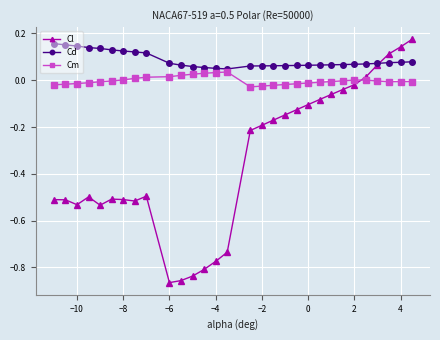

True or false: Cm has more than 1 points higher than both neighbors.

True